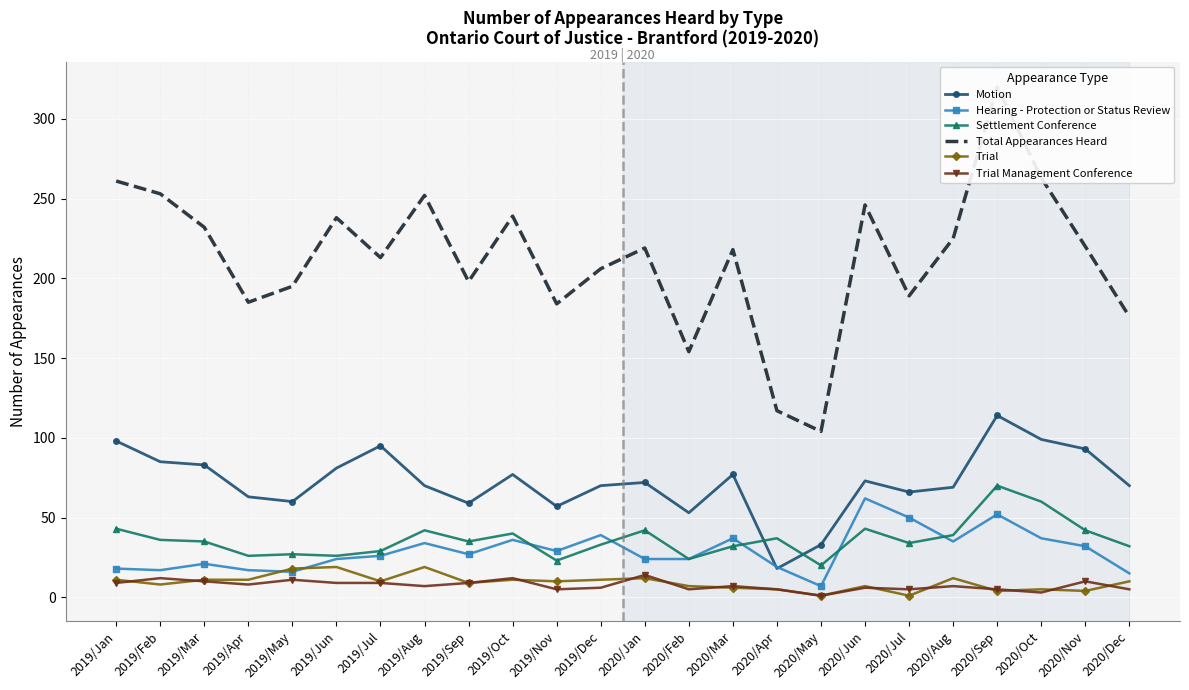

Is it true that Settlement Conference equals 76 at 2019/Jan?

False